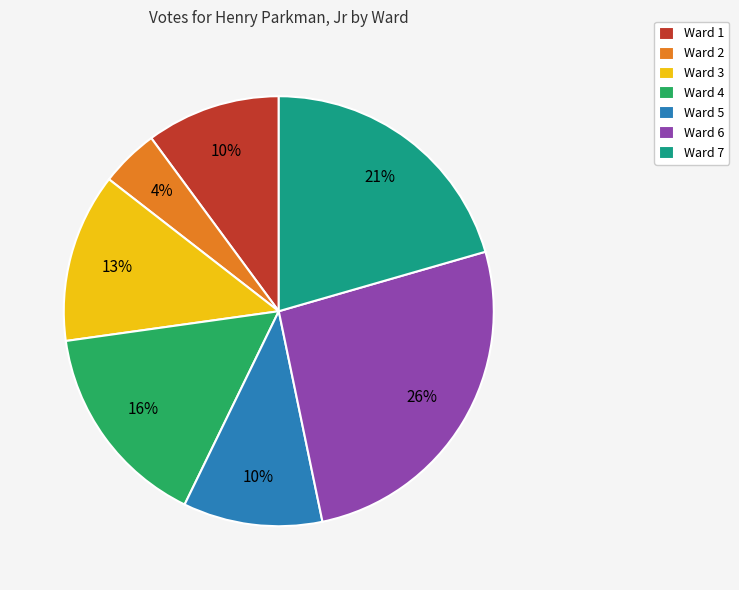

To the nearest percent, what is the difference between the largest and smallest slice percentages?

22%